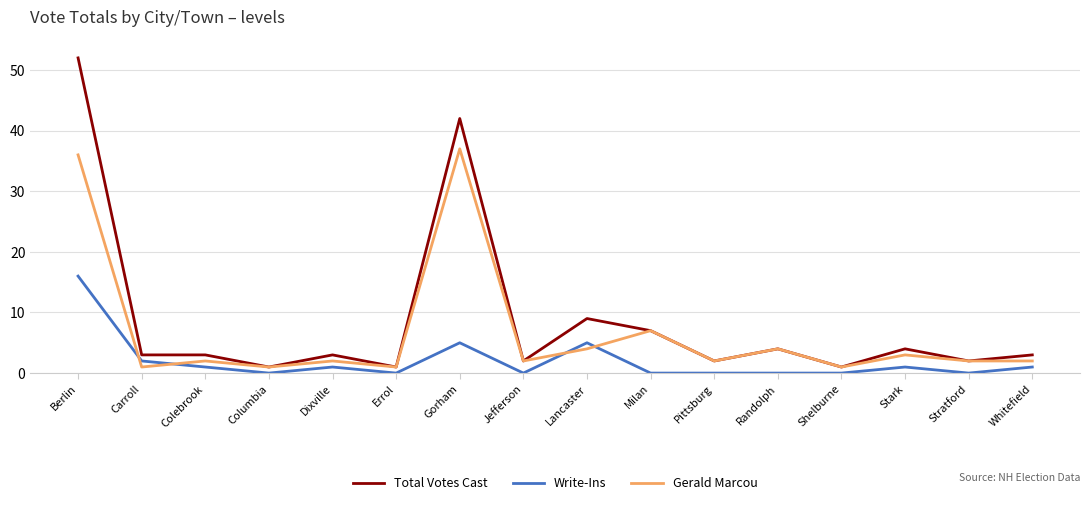

What is the difference between the Total Votes Cast values at Jefferson and Dixville?

1